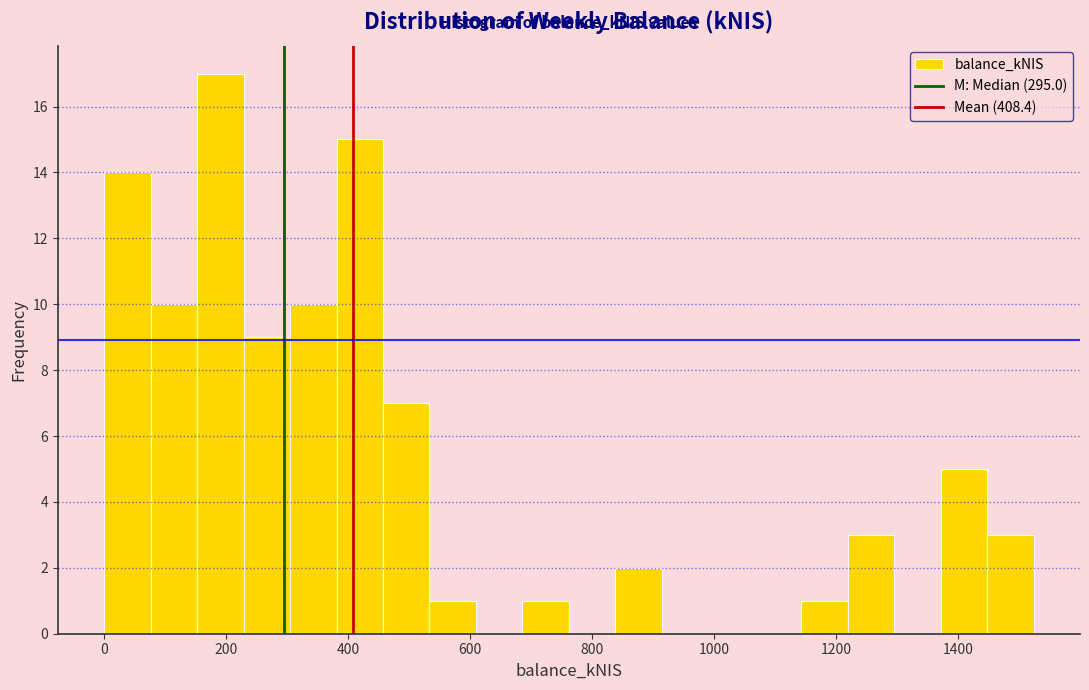

Read against the x-axis, roughly where is the centre of the tallest bar?

200